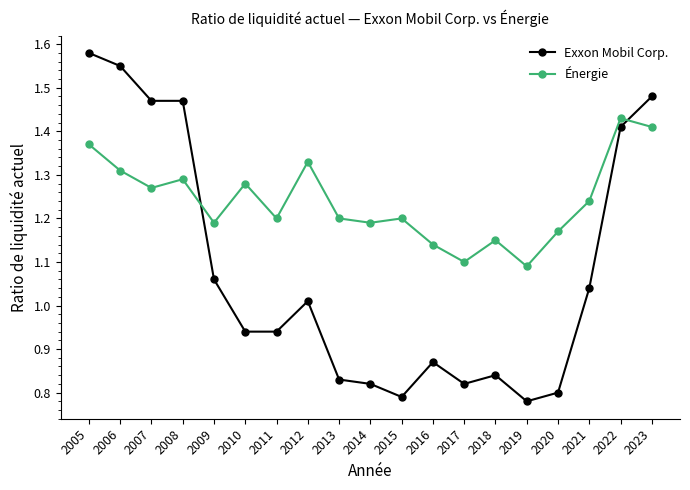

At how many categories does at least one series exceed 1?

19